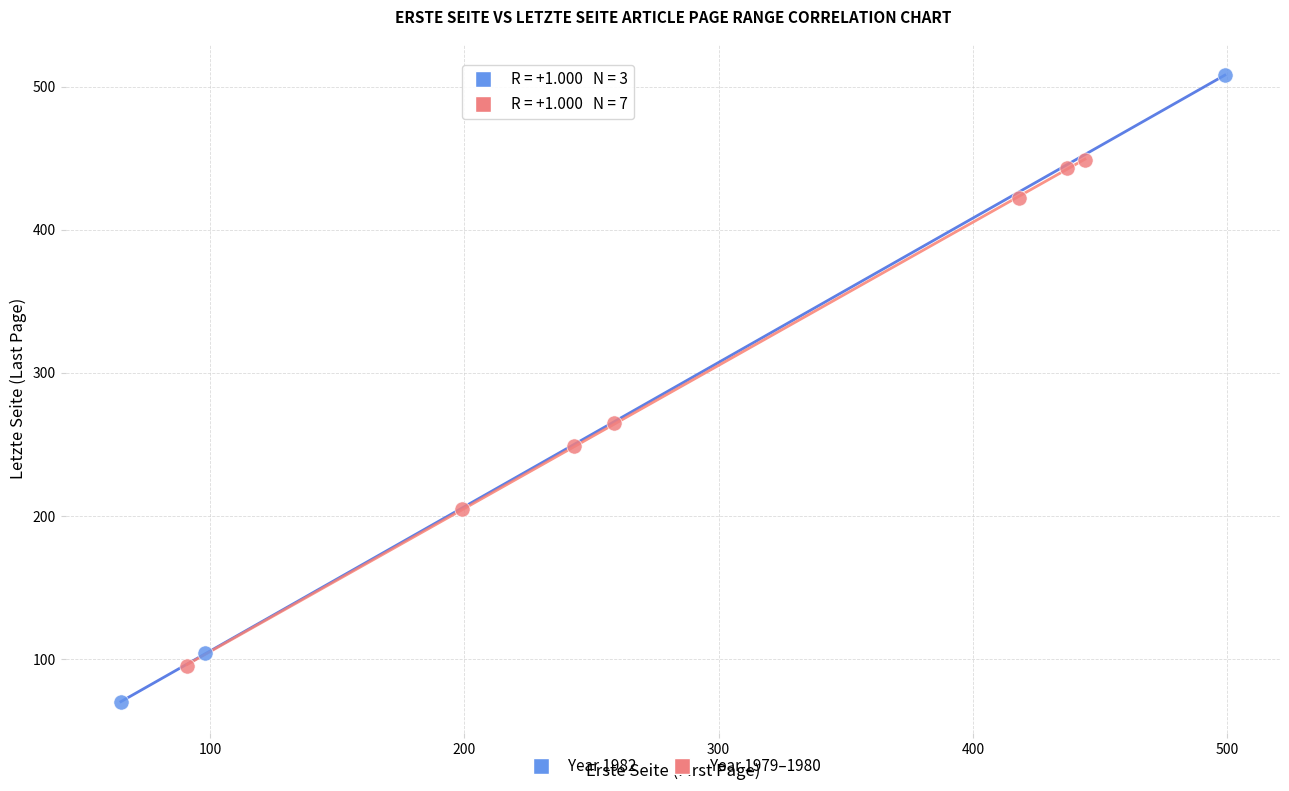

Which series reaches the maximum Y coordinate?

Year 1982